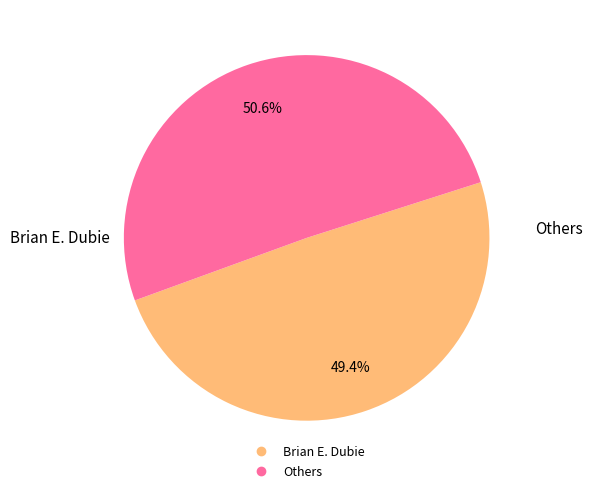

Is there a majority slice in this chart?

Yes